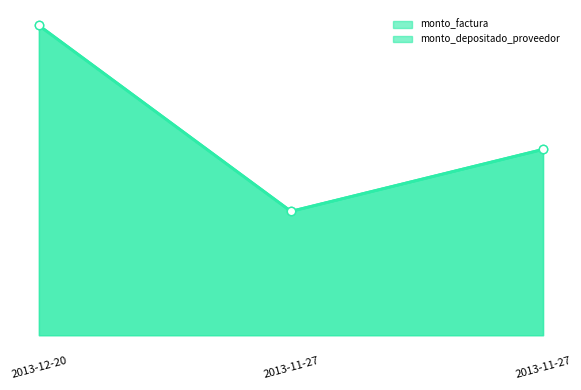

At how many categories does at least one series exceed 129374150?

2